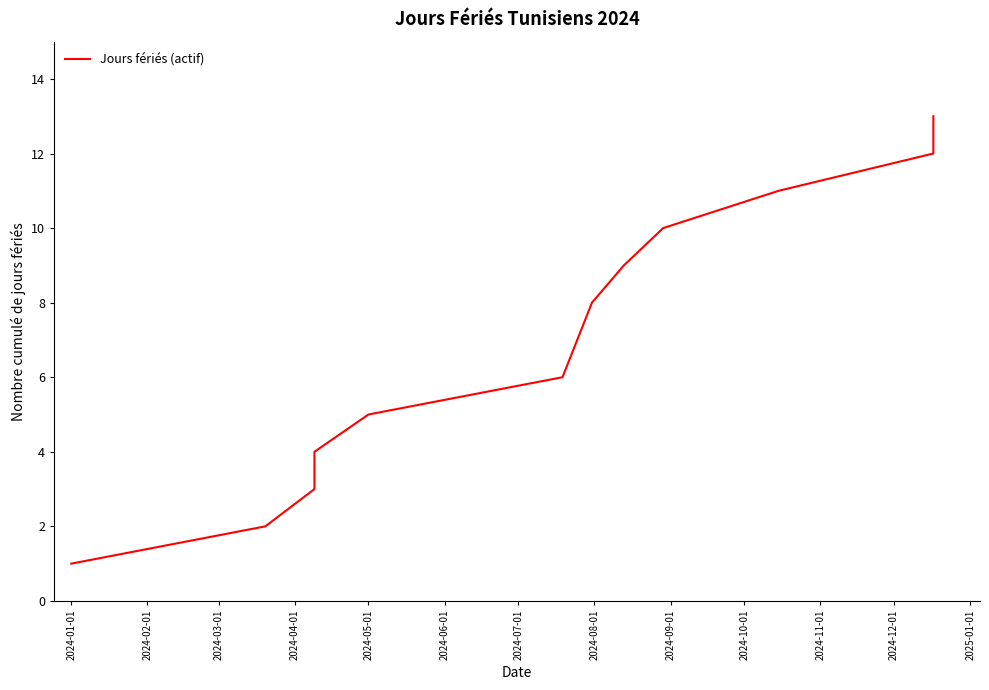

True or false: the data has more than 1 interior local peaks.

False